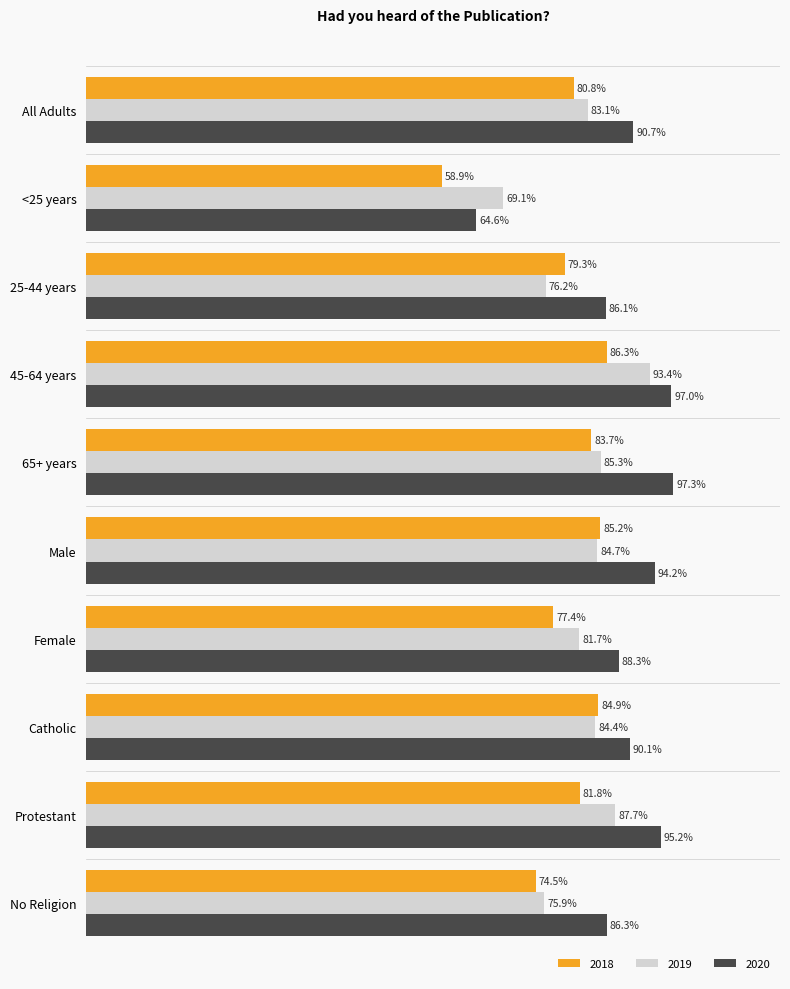

What are all the series names shown in the legend?

2018, 2019, 2020